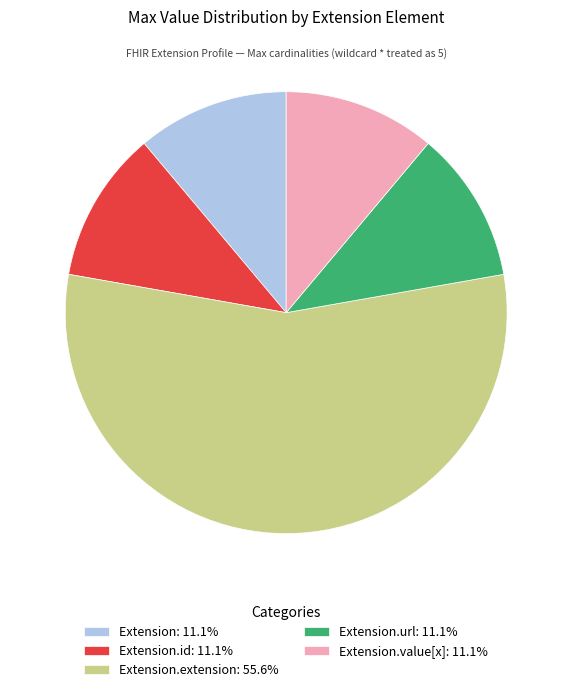

How many slices are in this pie chart?

5